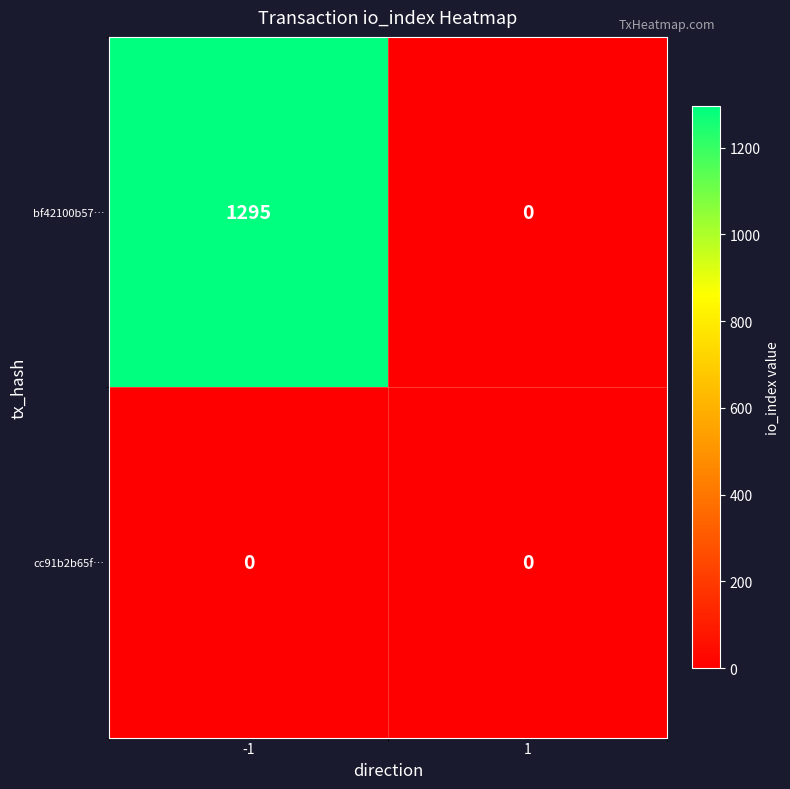

Count the number of categories in the chart.

2